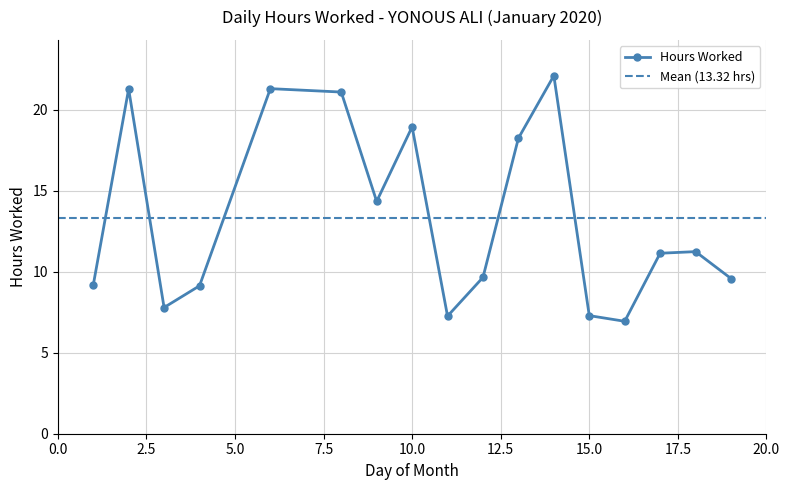

Between 17 and 8, which is larger?

8